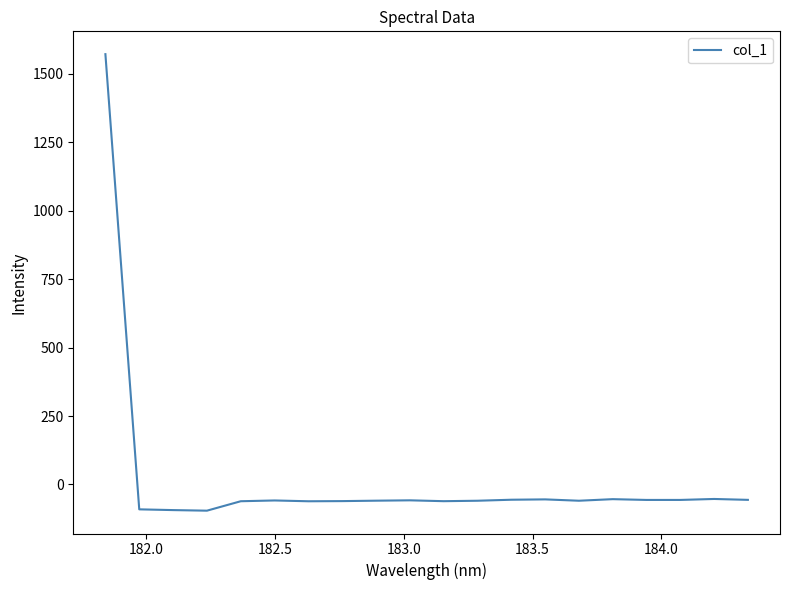

What is the smallest value displayed?

-95.9